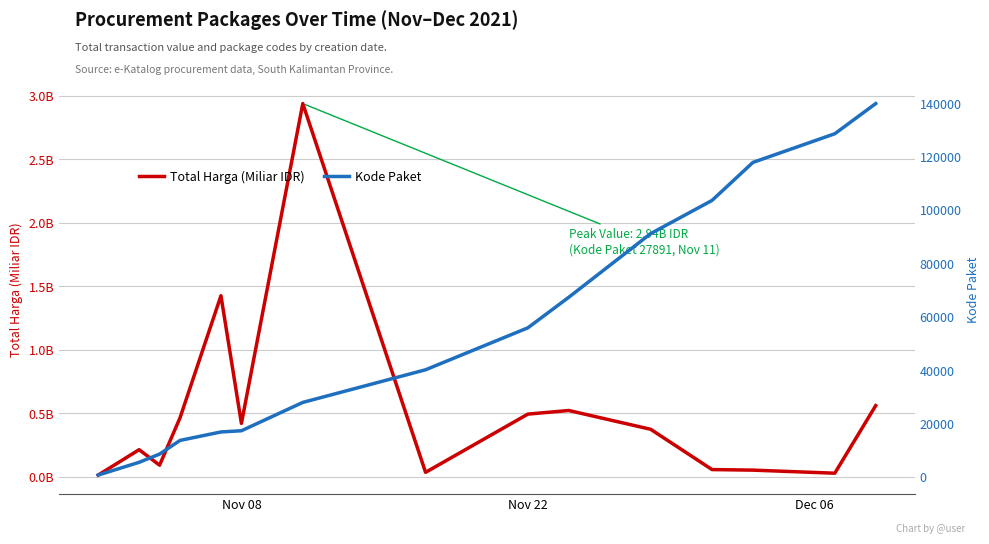

What is the difference between the maximum and minimum values in the Kode Paket series?

139142.0